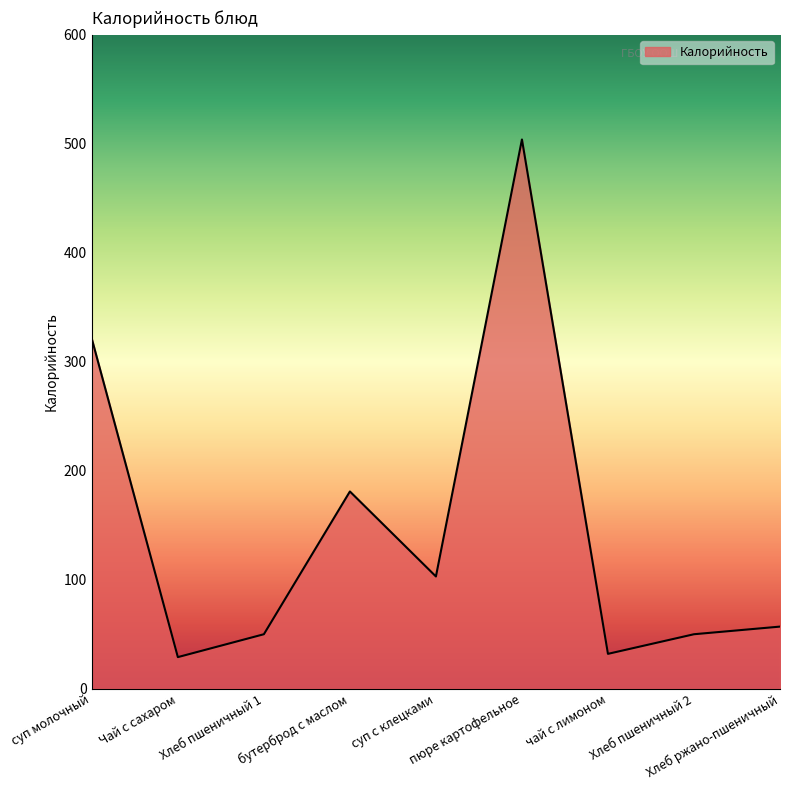

What is the maximum value shown in the chart?

504